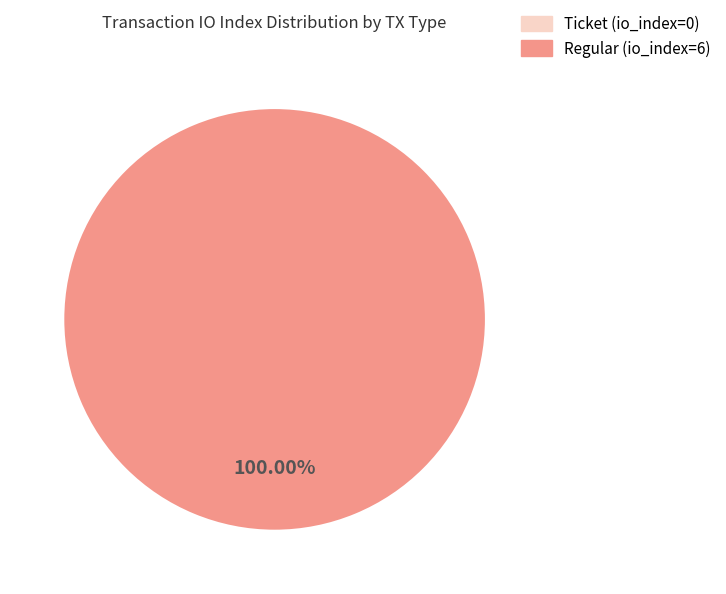

To the nearest percent, what is the average slice percentage?

50%